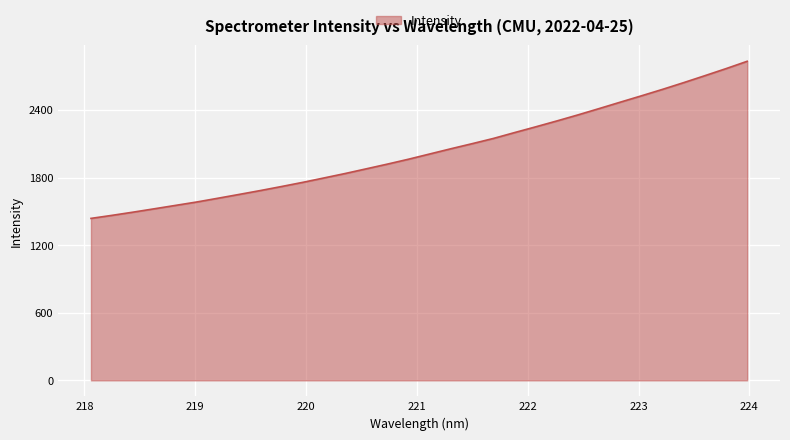

What is the average value?

2038.2